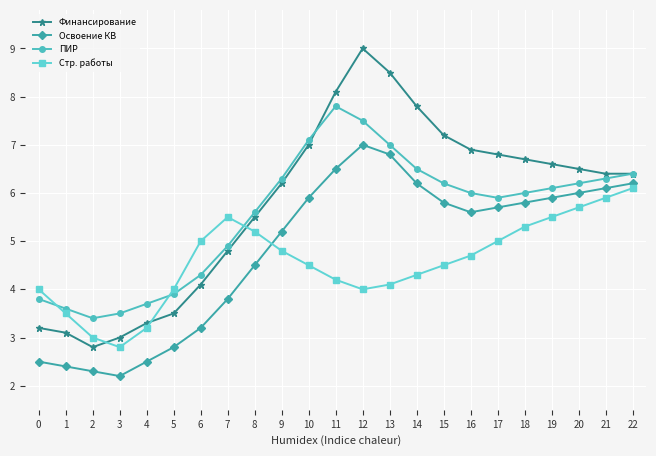

What is the value of the ПИР point at the 17th from the left?

6.0